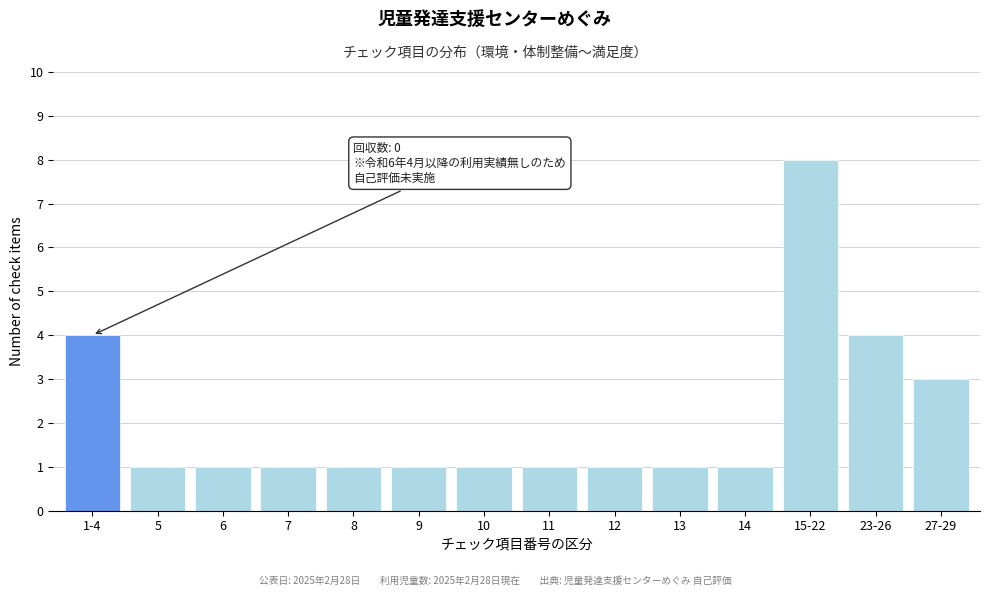

Reading left to right, transcribe all the data shown in this chart.

1-4=4	5=1	6=1	7=1	8=1	9=1	10=1	11=1	12=1	13=1	14=1	15-22=8	23-26=4	27-29=3